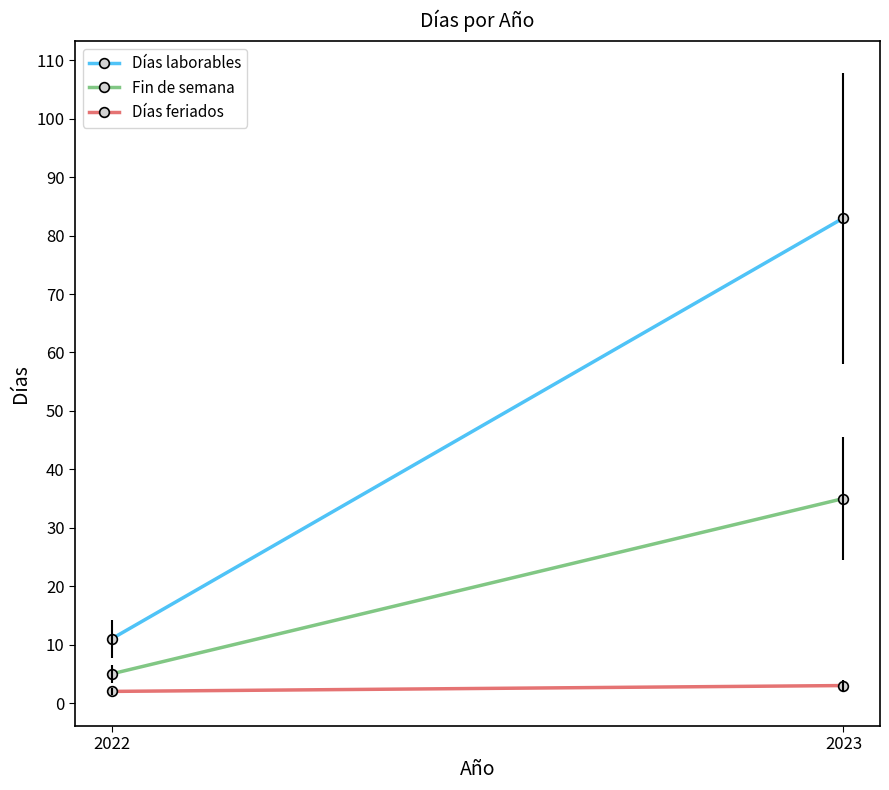

True or false: Fin de semana has a value of 35 at 2023.

True